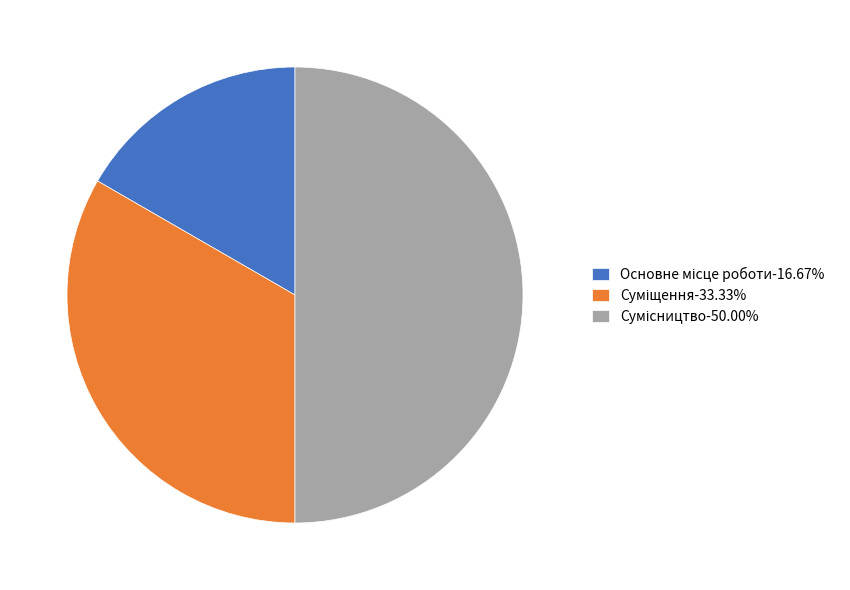

Rank the categories by value from lowest to highest.

Основне місце роботи, Суміщення, Сумісництво